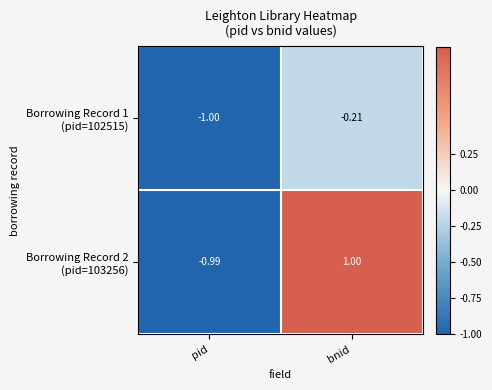

How many distinct data groups are displayed?

2